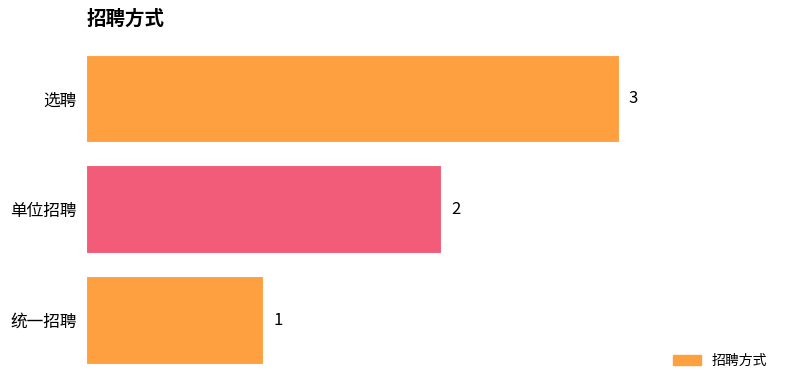

What is the ratio of the value at 选聘 to the value at 统一招聘?

3.0